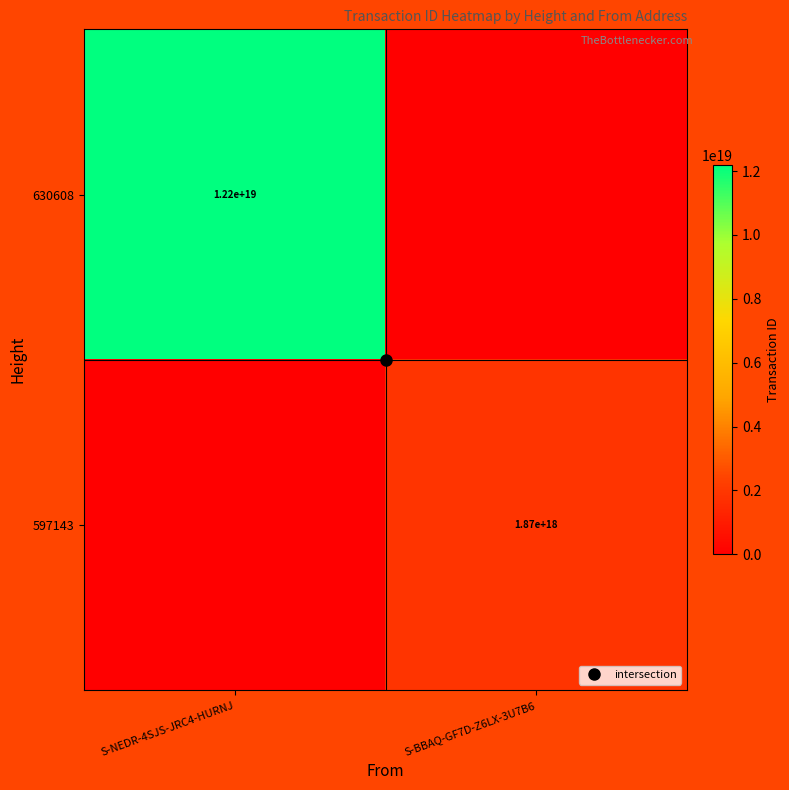

What is the average value of the 630608 series?

6090579681633234944